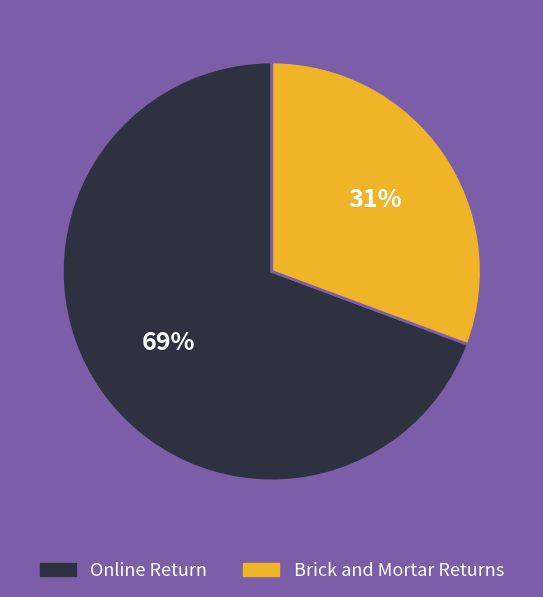

Is there any slice that represents more than half of the pie?

Yes